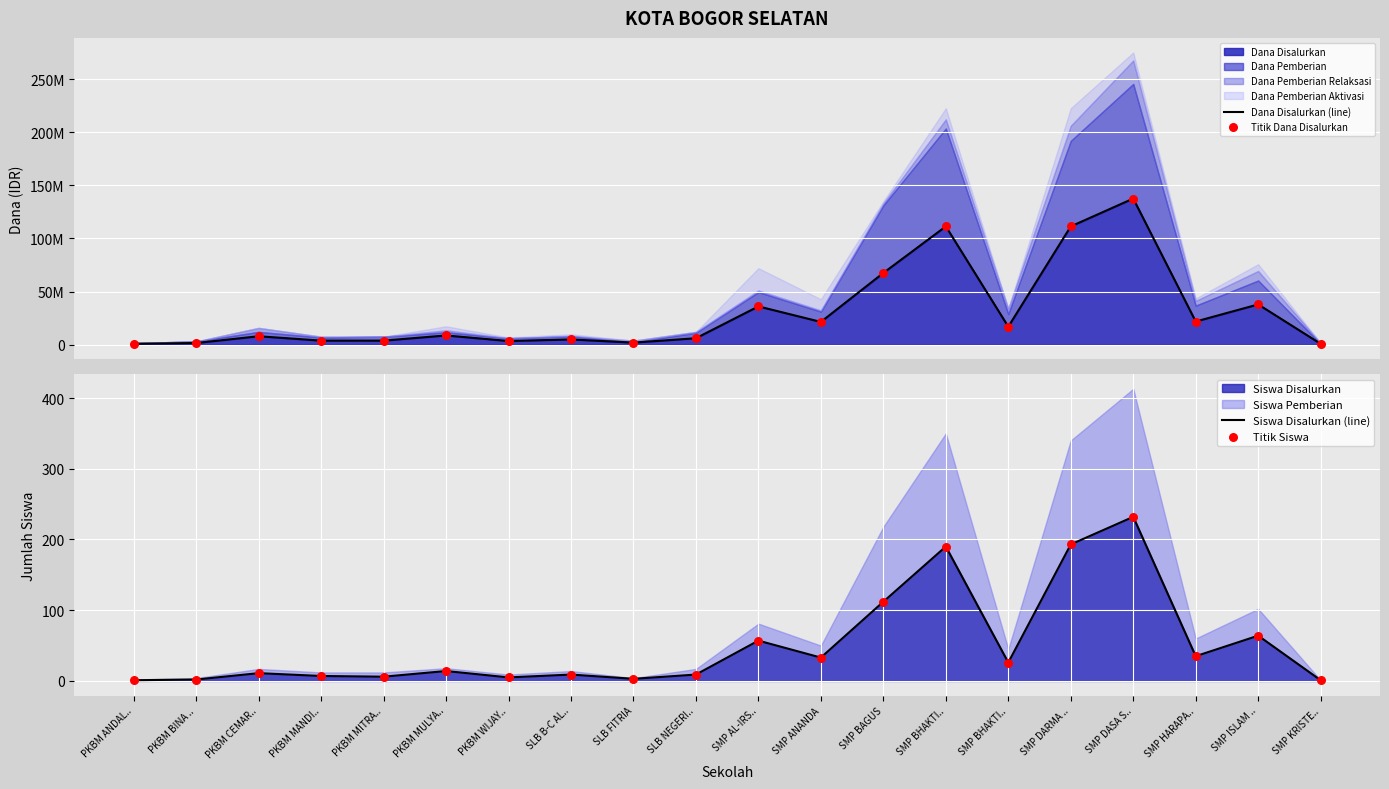

At which category is the sum across all series the highest?

SMP DASA S..